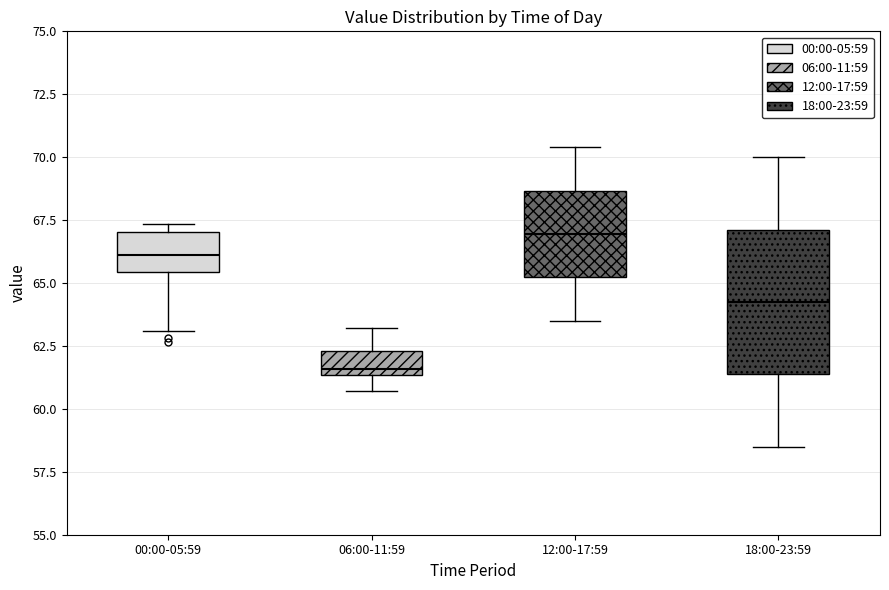

Which box is the tallest, from its lower edge to its upper edge?

18:00-23:59